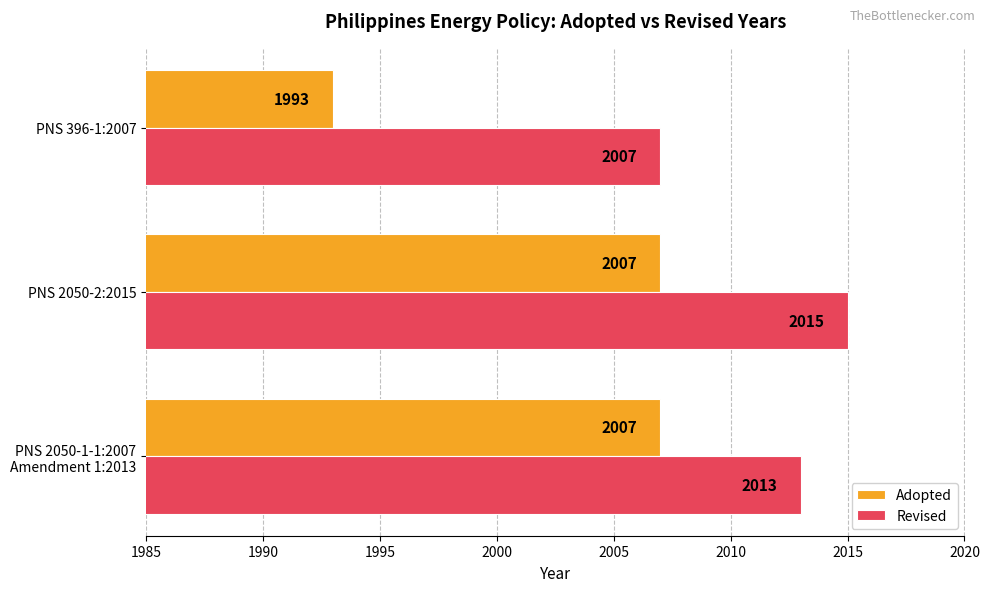

Which category has the highest value in the Revised series?

PNS 2050-2:2015